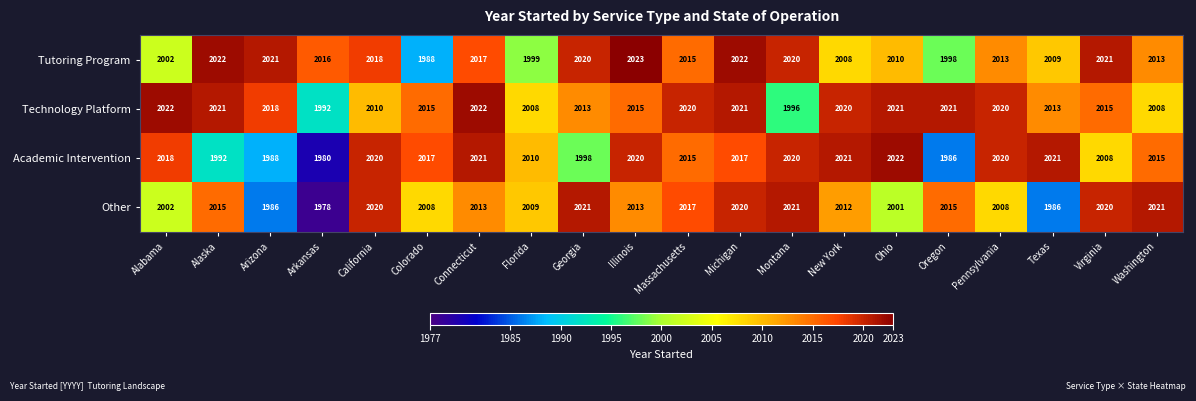

What is the minimum value shown in the chart?

1978